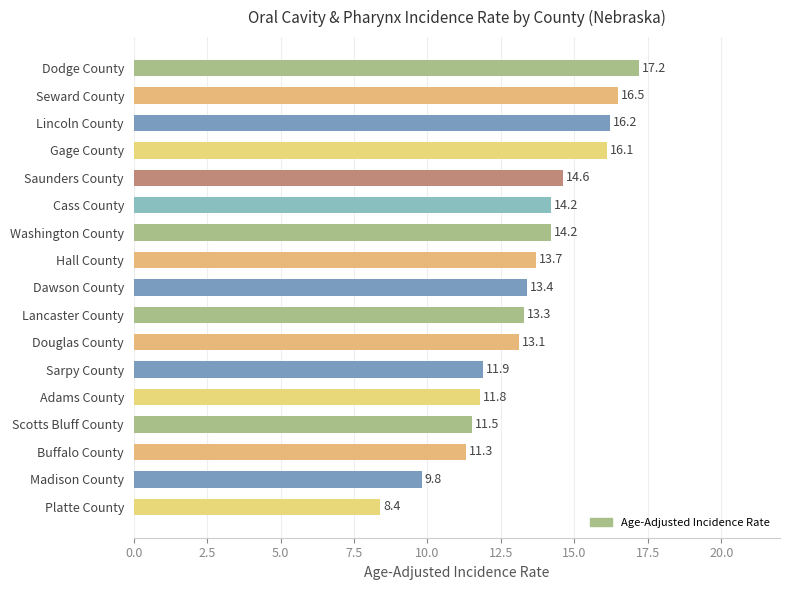

What is the value of the 7th bar from the top?

14.2